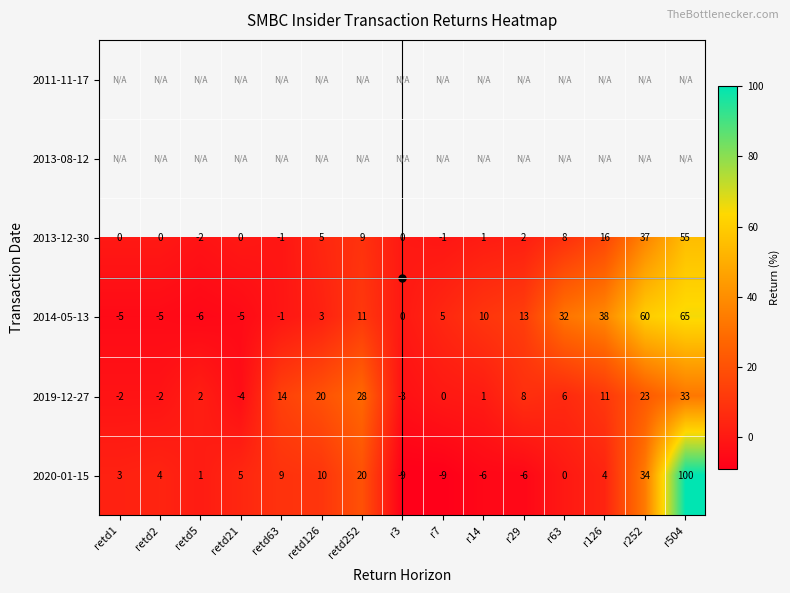

How many negative values does the 2019-12-27 series have?

4